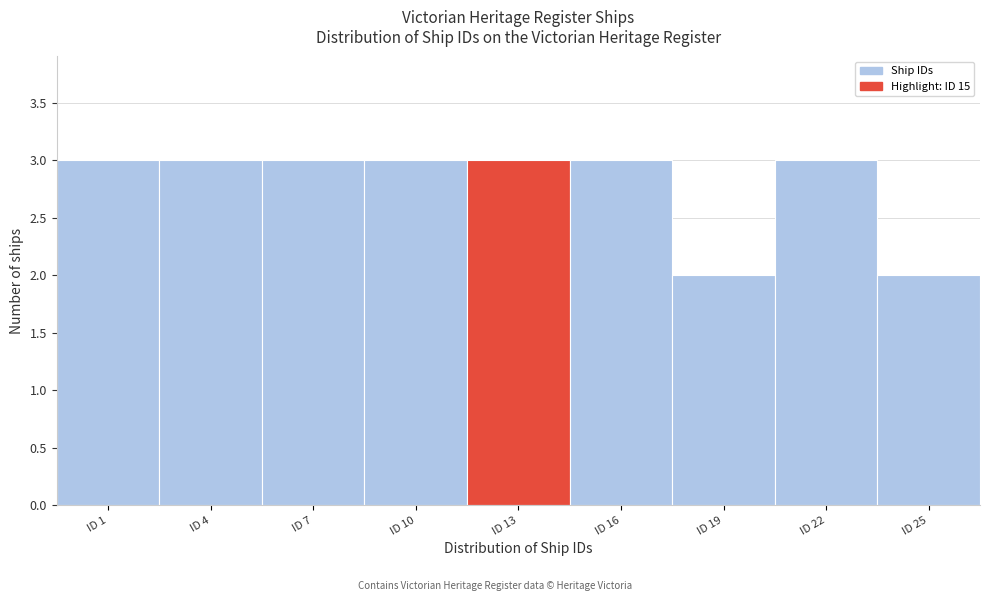

Reading left to right, transcribe all the data shown in this chart.

ID 1=3	ID 4=3	ID 7=3	ID 10=3	ID 13=3	ID 16=3	ID 19=2	ID 22=3	ID 25=2